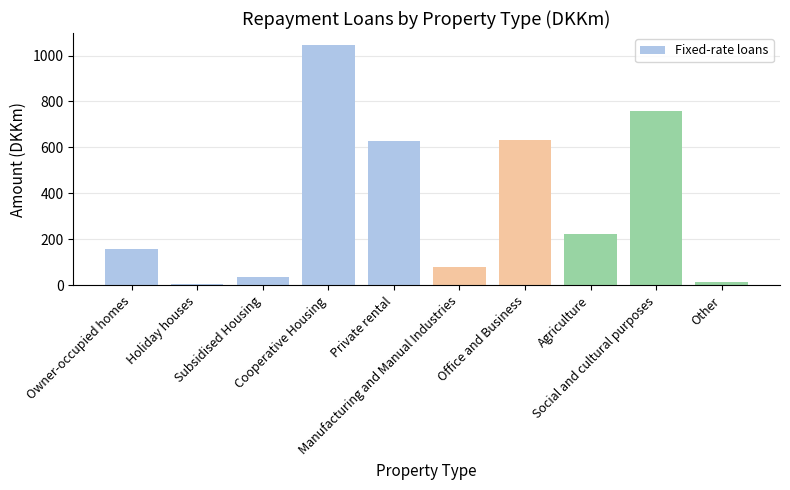

What is the sum of all values?

3579.0